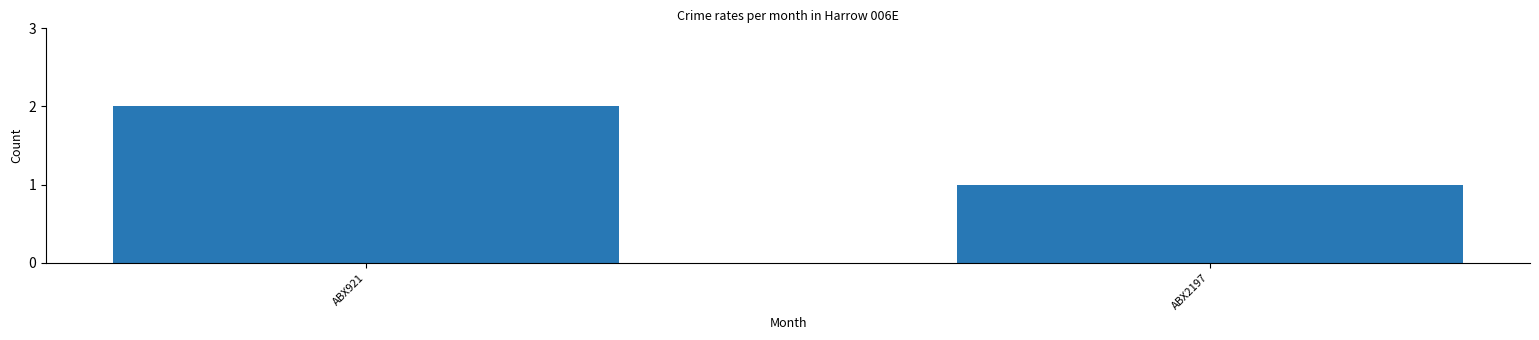

Rank the categories by value from highest to lowest.

ABX921, ABX2197